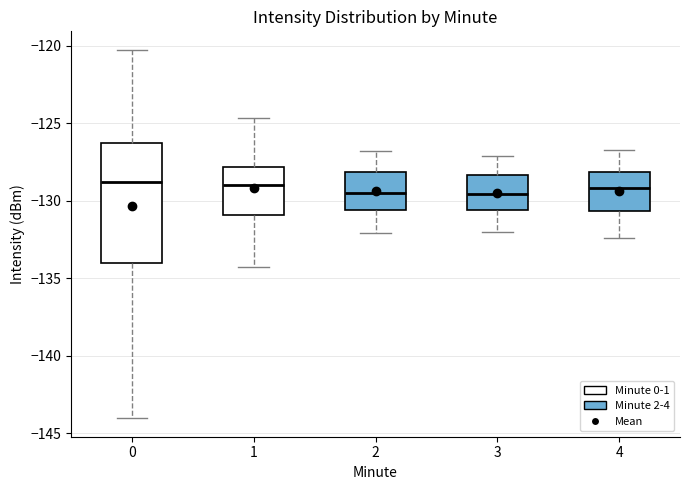

Where does the upper whisker of the box at x = 0 end on the y-axis? The values are not printed on the chart, so give them approximately, as read against the axis.

-120.5